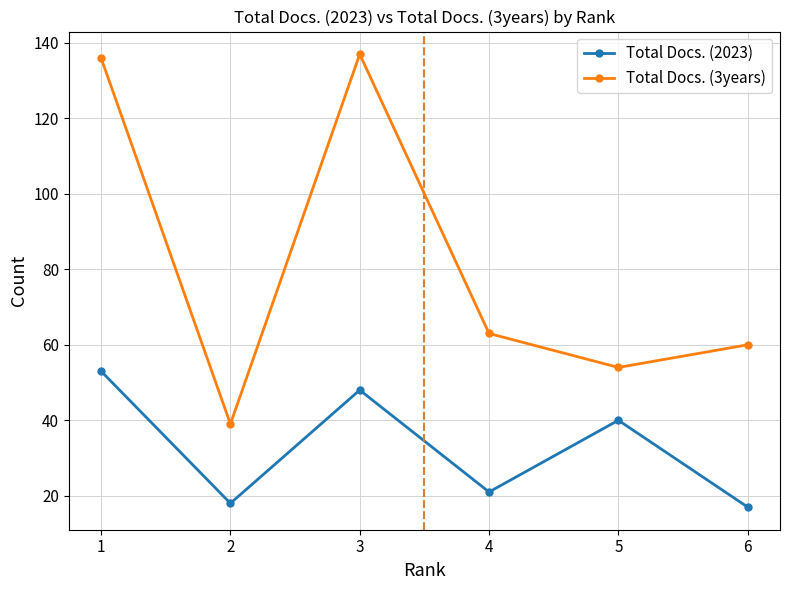

List the series in order of their overall mean, lowest first.

Total Docs. (2023), Total Docs. (3years)